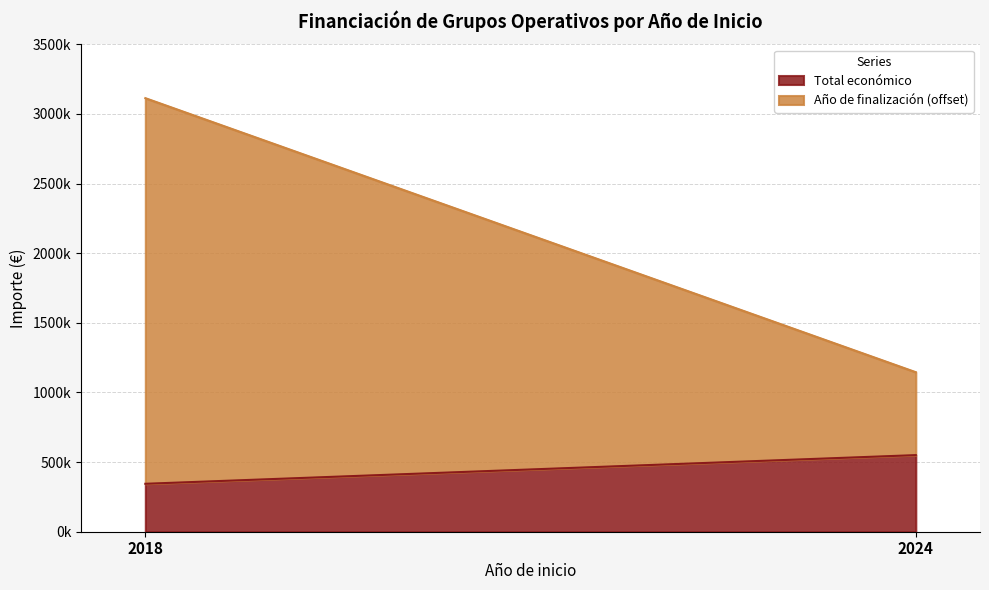

What is the value of the Año de finalización (offset) point at the 1st from the left?

2769359